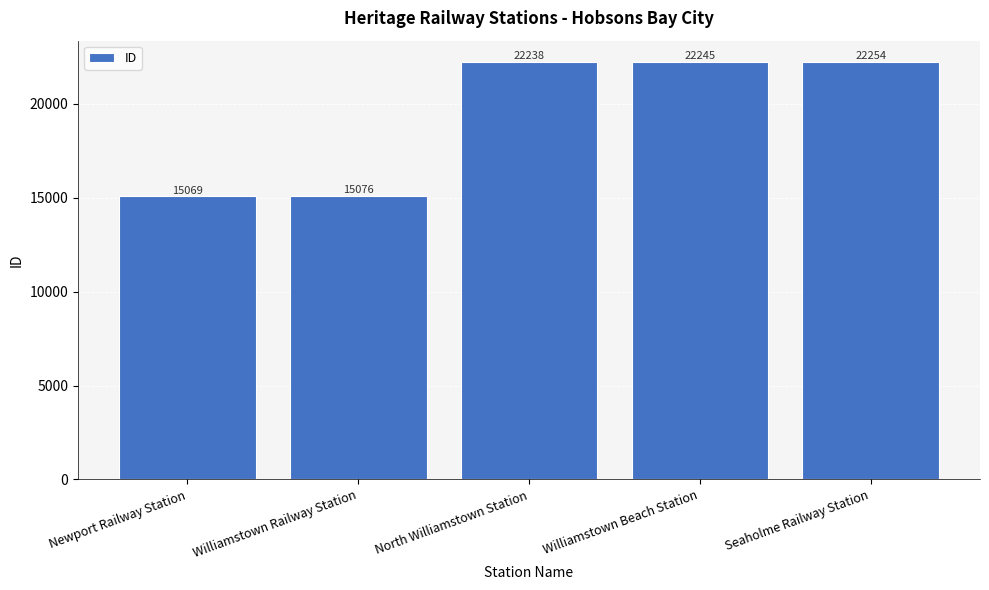

Reading right to left, list all the values displayed in this chart.

22254	22245	22238	15076	15069